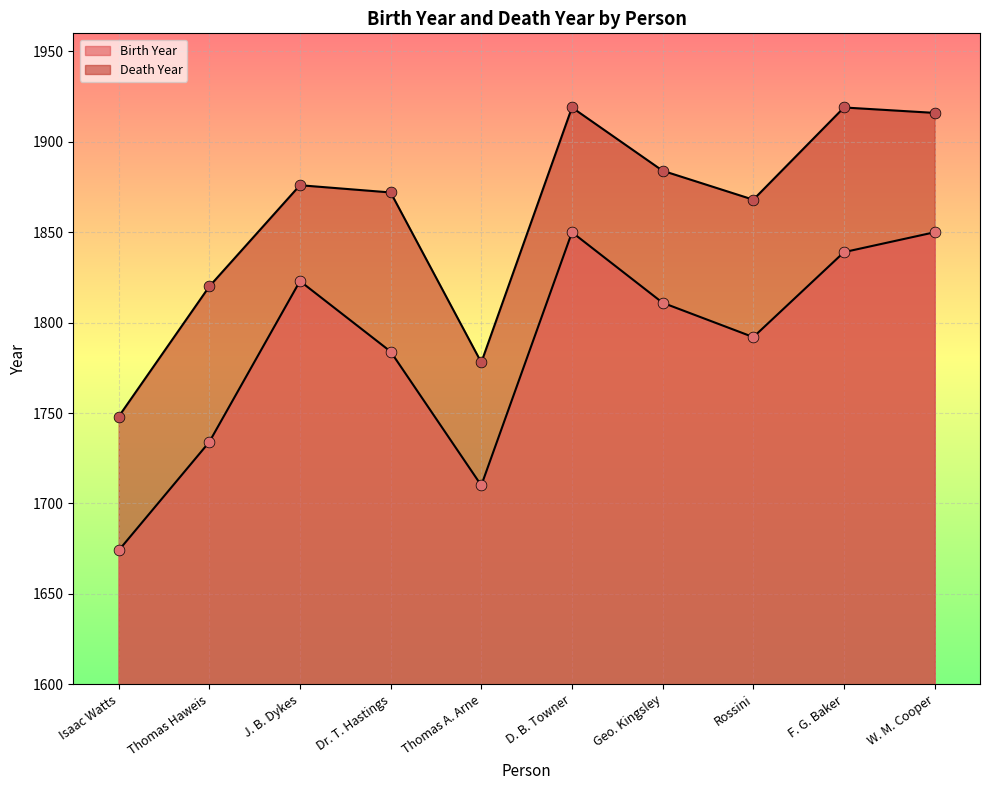

What are all the series names shown in the legend?

Birth Year, Death Year